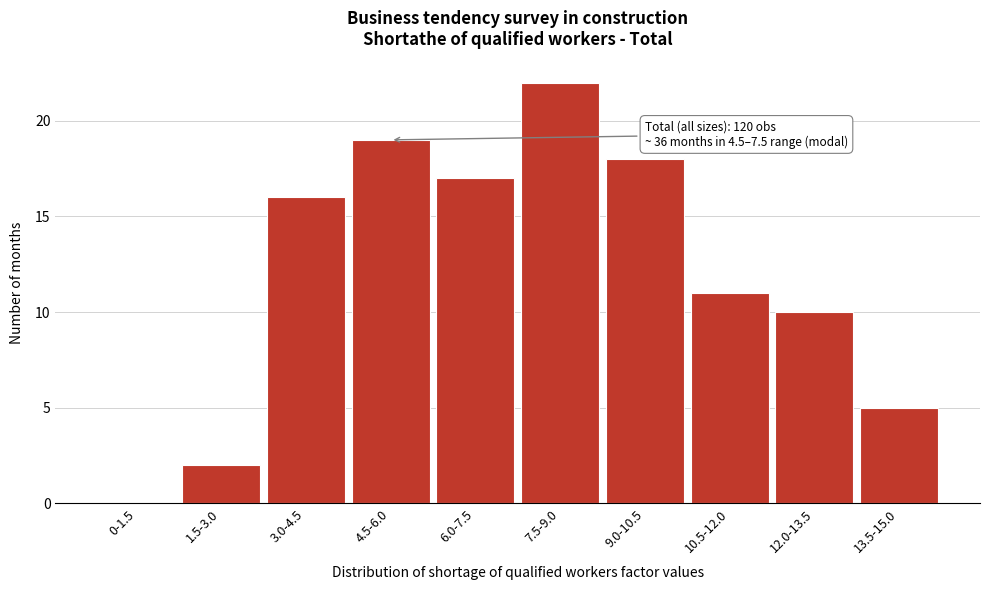

Reading right to left, transcribe all the data shown in this chart.

13.5-15.0=5	12.0-13.5=10	10.5-12.0=11	9.0-10.5=18	7.5-9.0=22	6.0-7.5=17	4.5-6.0=19	3.0-4.5=16	1.5-3.0=2	0-1.5=0